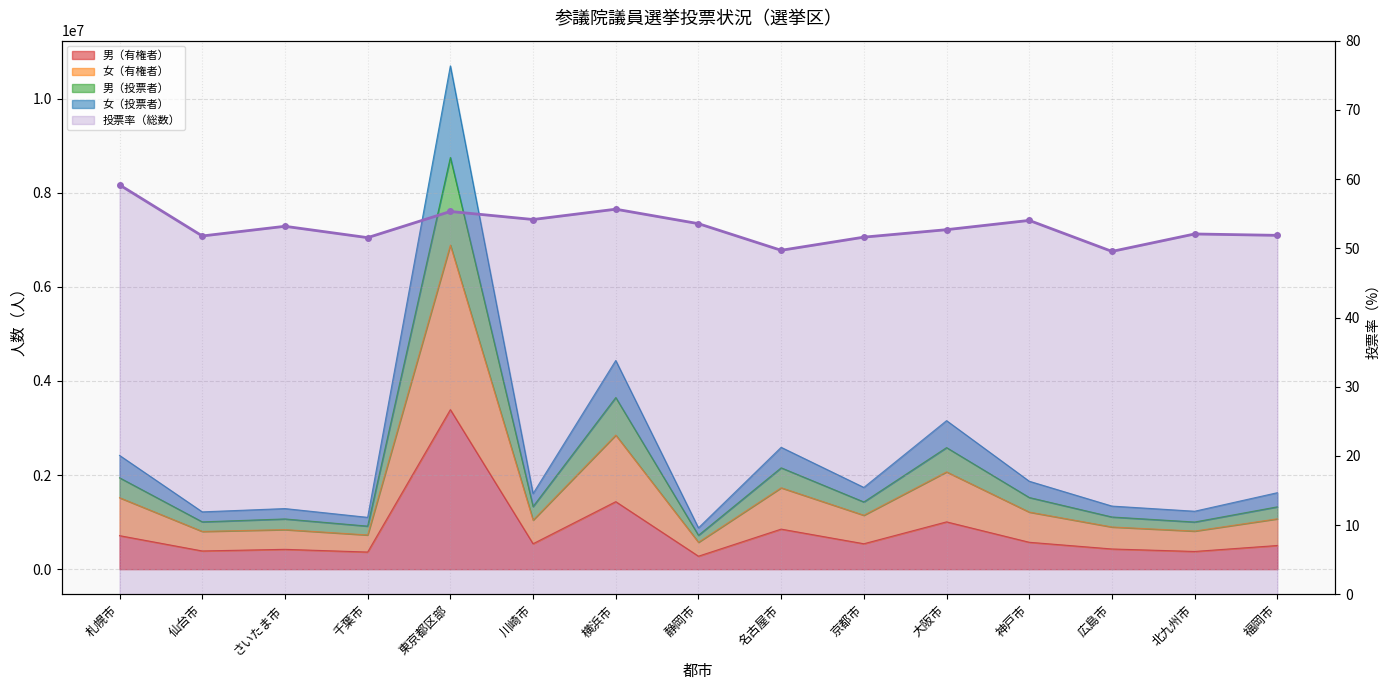

The value at 東京都区部 is 55.3. True or false?

True